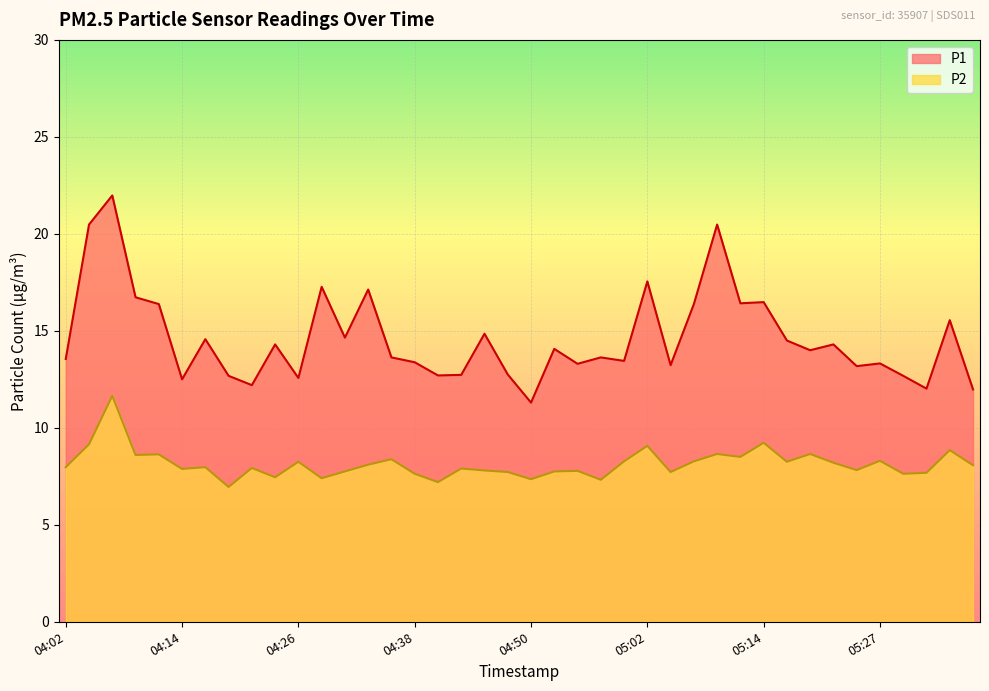

How many interior local peaks does the P1 series have?

14